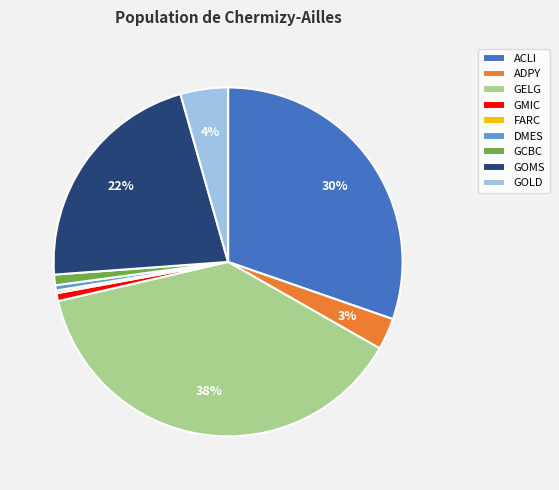

To the nearest percent, what portion does GMIC represent?

1%